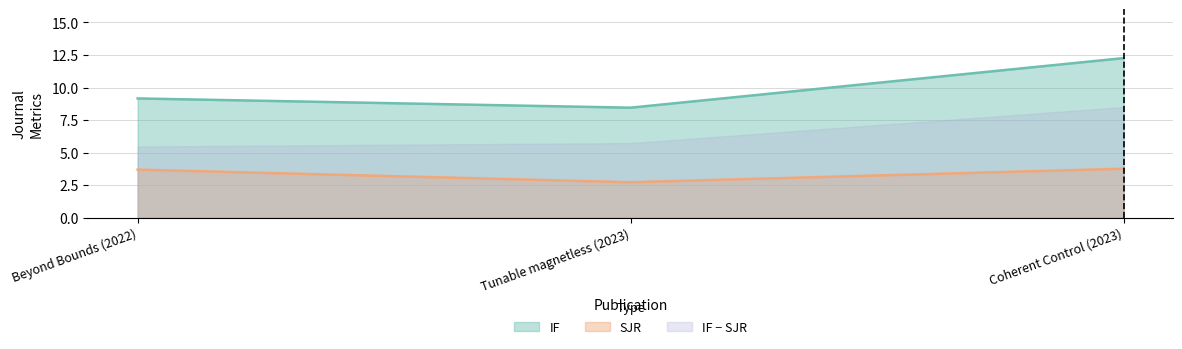

The value of SJR at Beyond Bounds (2022) is 6.2. True or false?

False